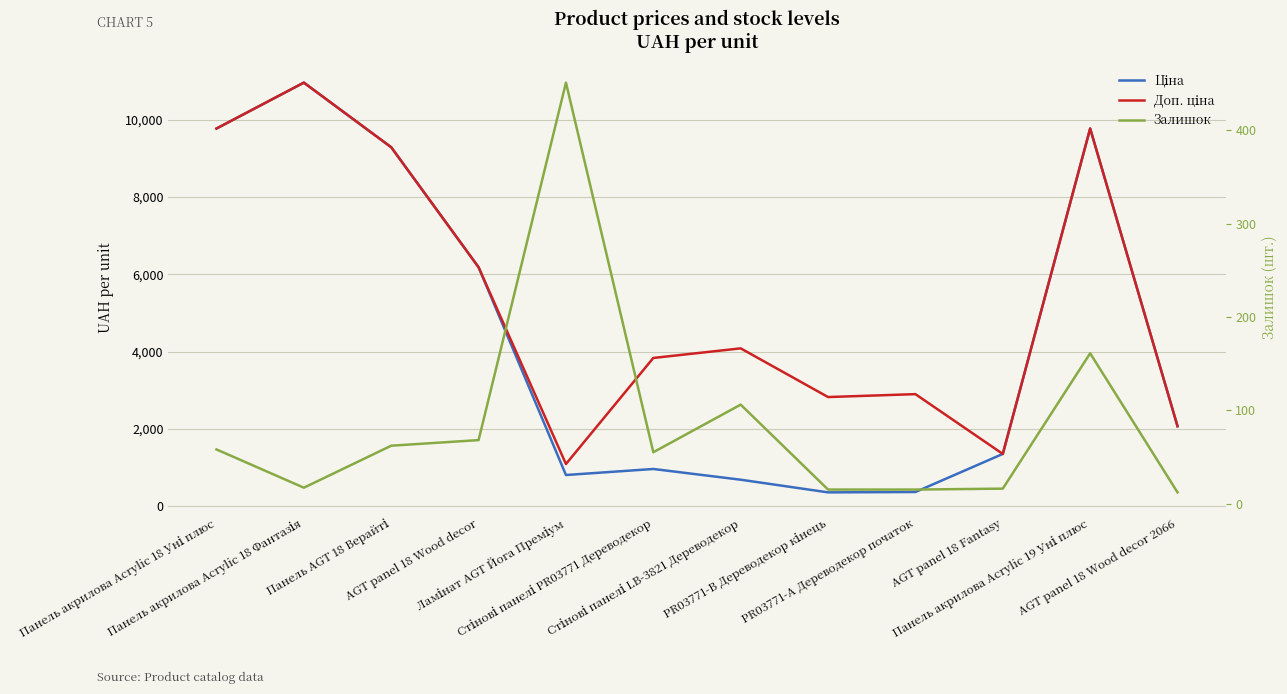

Reading left to right, extract all data points from this chart.

Ціна: 9775.5	10964.4	9290.5	6182.6	802.1	958.4	680.4	352.6	362.1	1347.9	9775.5	2066.2
Доп. ціна: 9775.5	10964.4	9290.5	6182.6	1087.0	3833.8	4082.3	2821.2	2896.6	1348.0	9775.5	2066.0
Залишок: 58.0	17.0	62.0	68.0	451.0	55.0	106.0	15.0	15.0	16.0	161.0	12.0